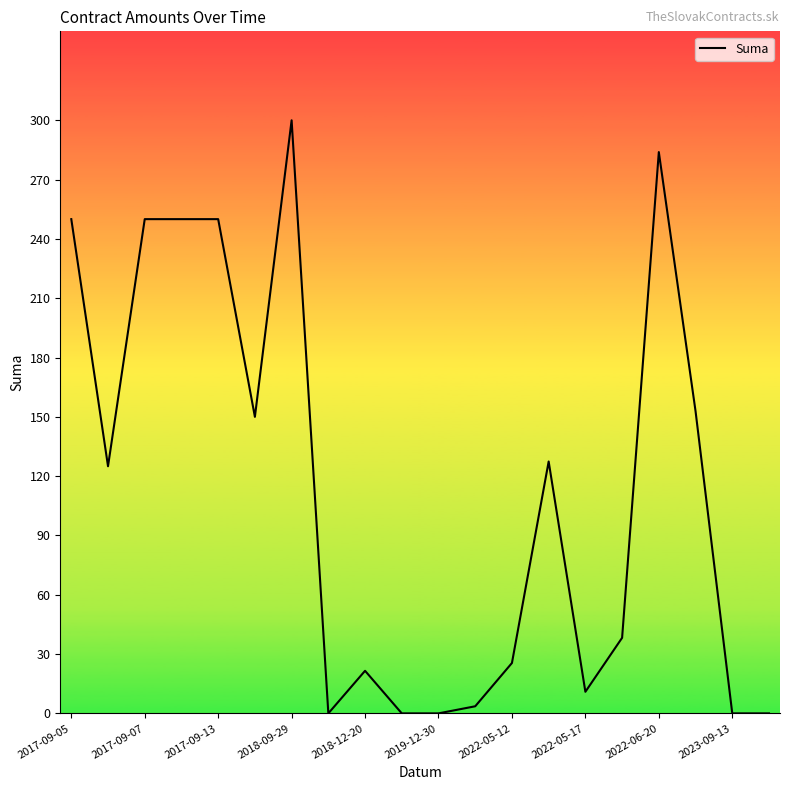

What is the maximum value shown in the chart?

300.0